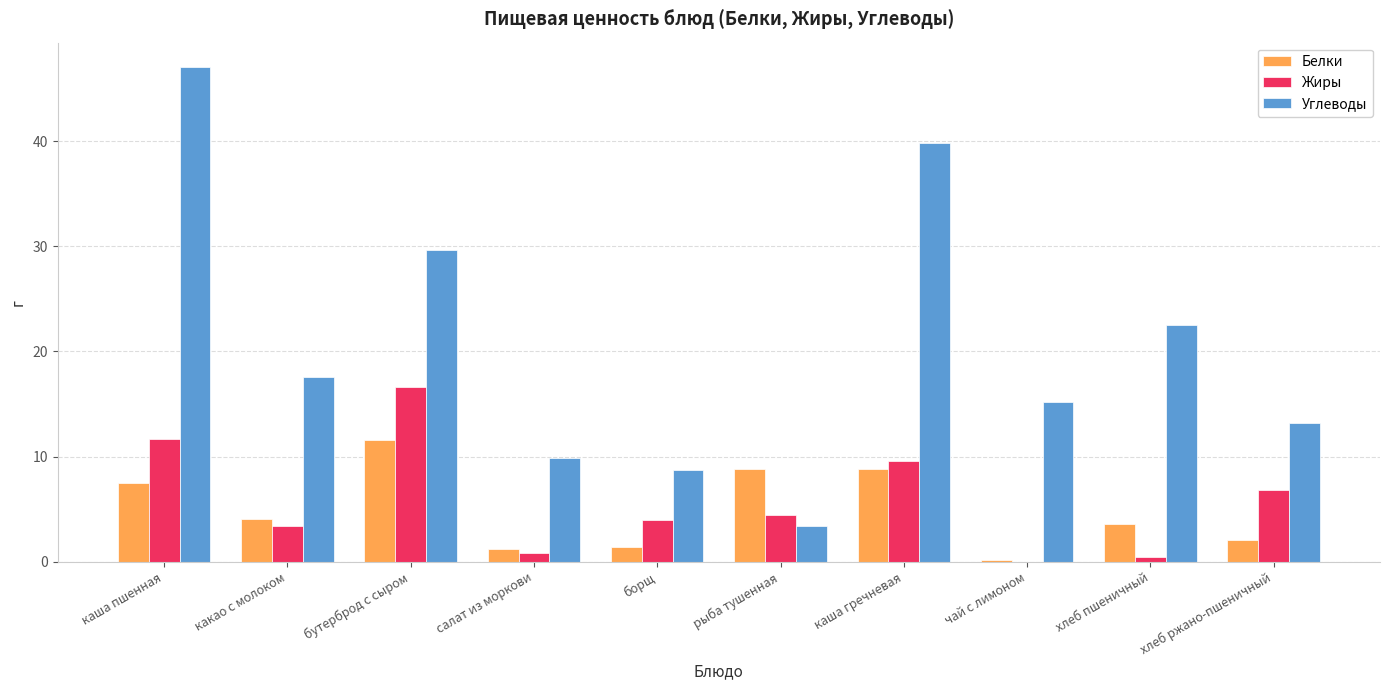

Is it true that Жиры equals 16.6 at бутерброд с сыром?

True